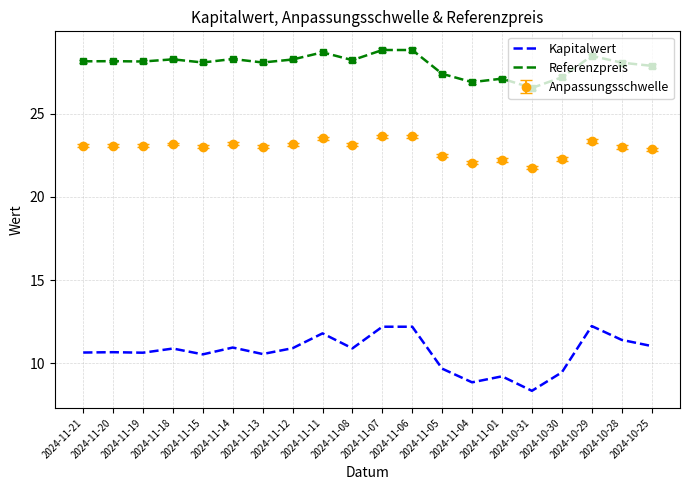

True or false: Kapitalwert and Anpassungsschwelle cross at least once.

False